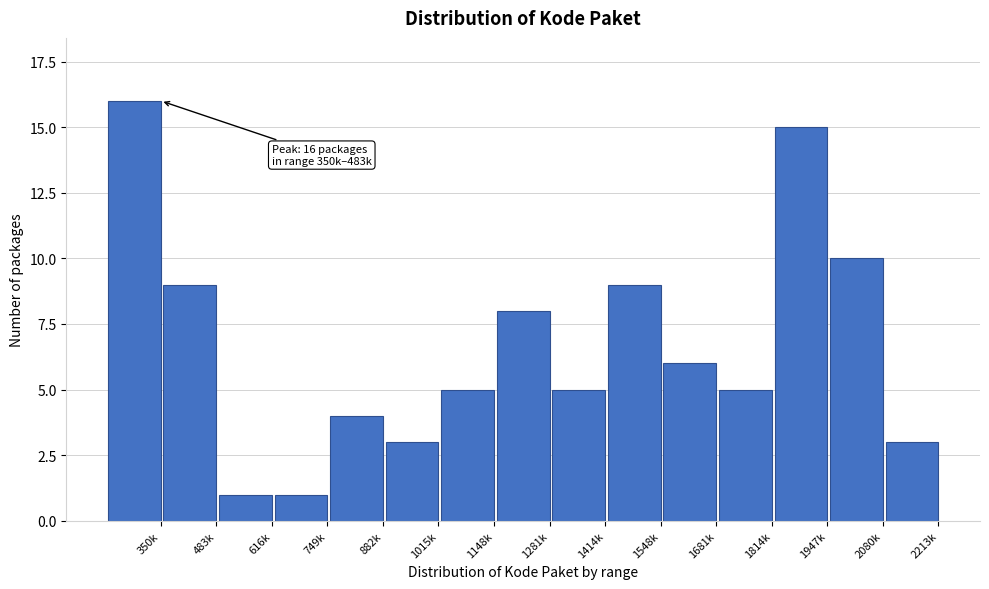

Reading left to right, what are all the values shown in this chart?

16	9	1	1	4	3	5	8	5	9	6	5	15	10	3